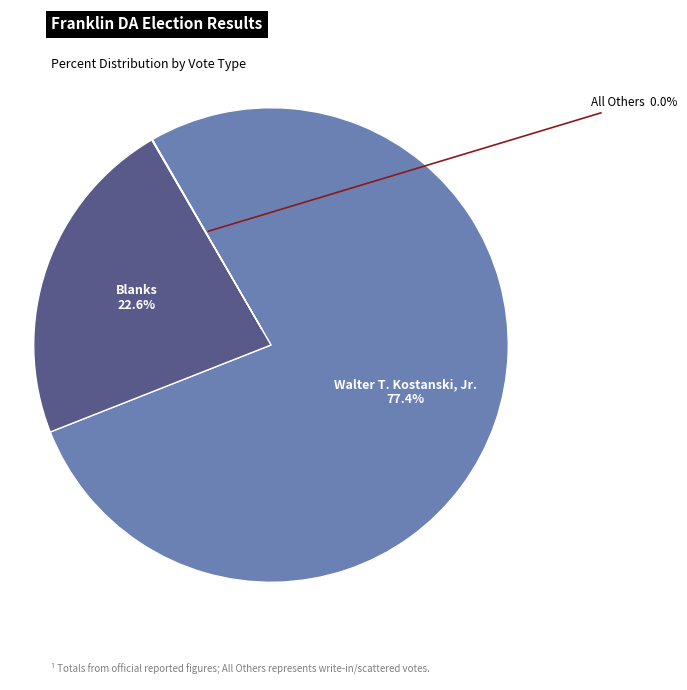

Is there a majority slice in this chart?

Yes